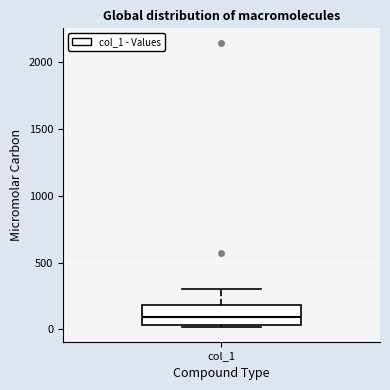

Where is the lower edge of the box for col_1 on the y-axis? The values are not printed on the chart, so give them approximately, as read against the axis.

50